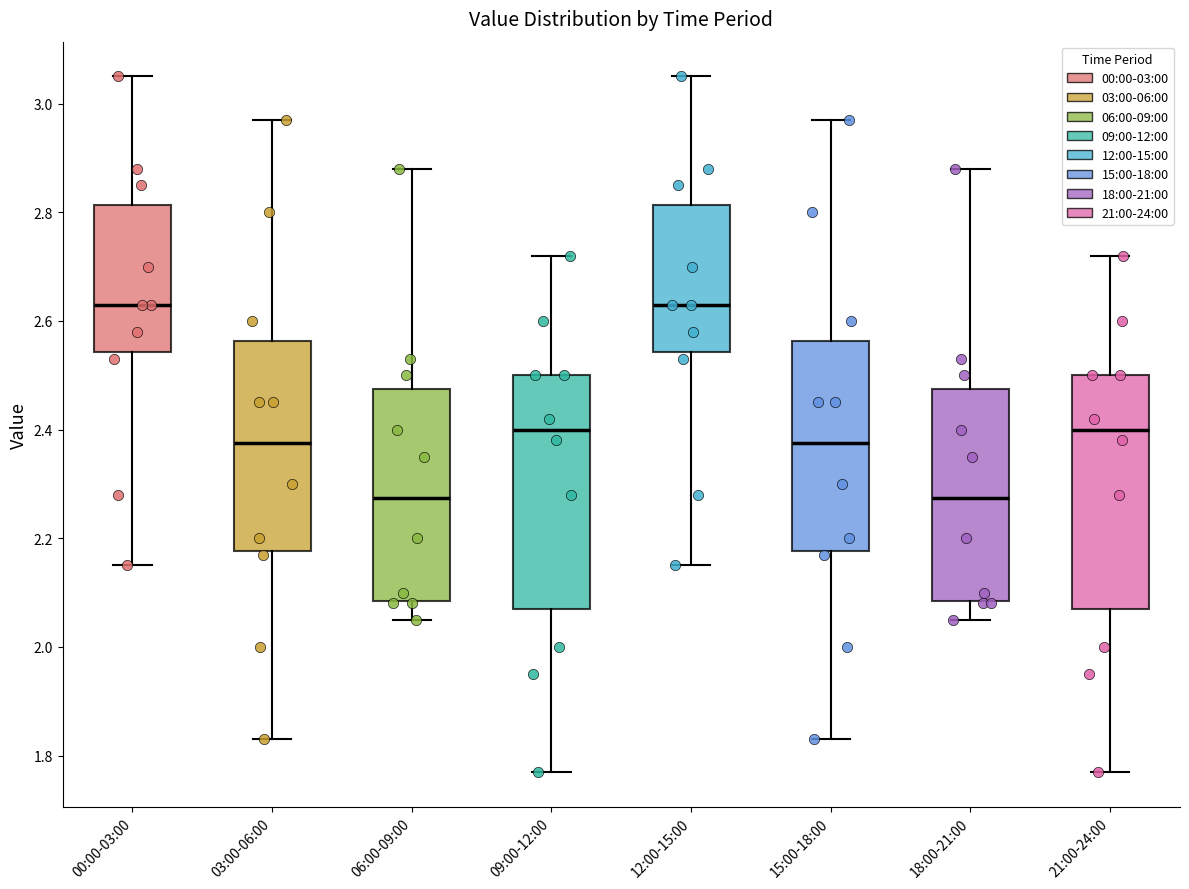

Where is the upper edge of the box for 06:00-09:00 on the y-axis? The values are not printed on the chart, so give them approximately, as read against the axis.

2.48